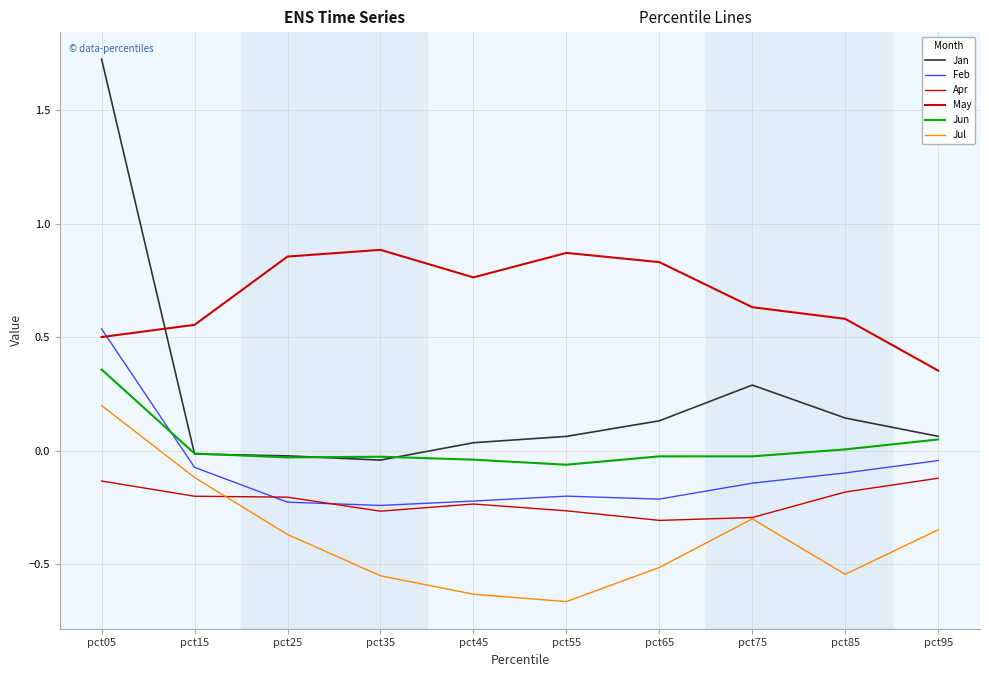

True or false: Apr and Jan cross at least once.

False